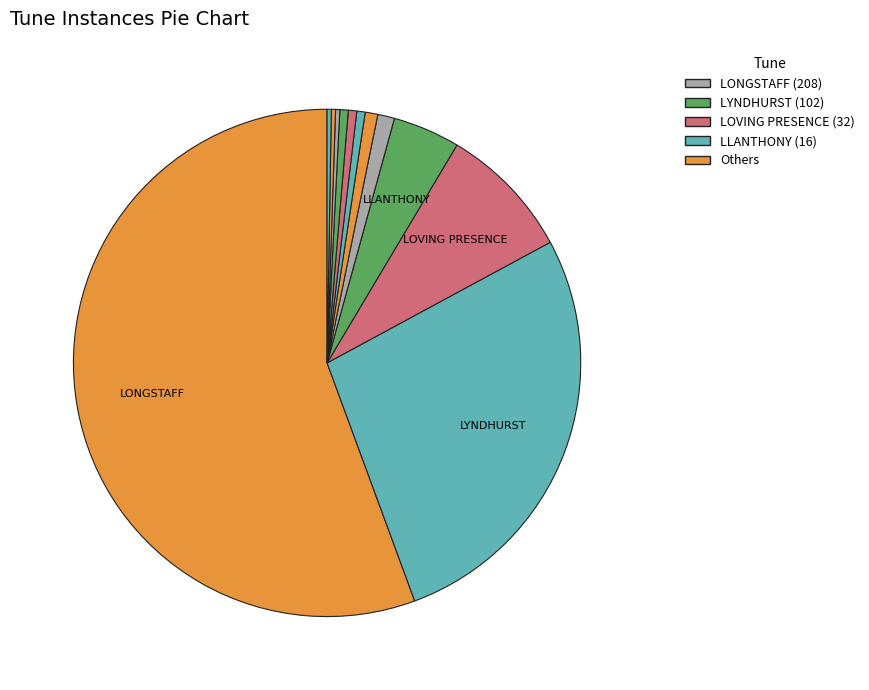

Count the number of slices in the pie.

12